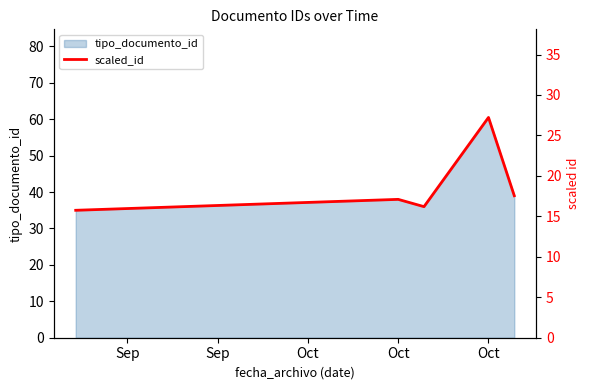

What is the label of the 1st point from the right?

Oct